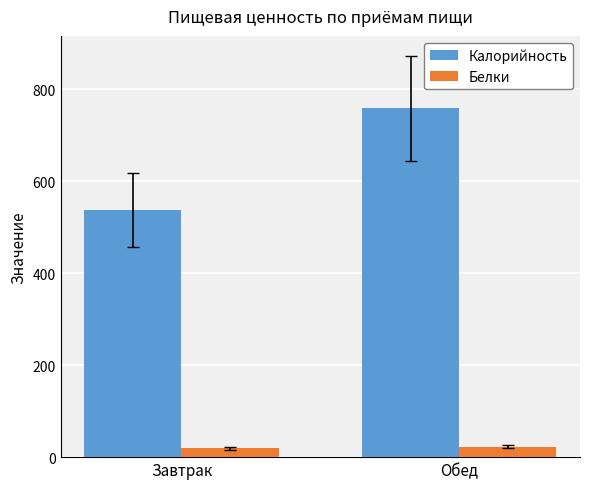

Where does the Калорийность series first go above 758?

Обед